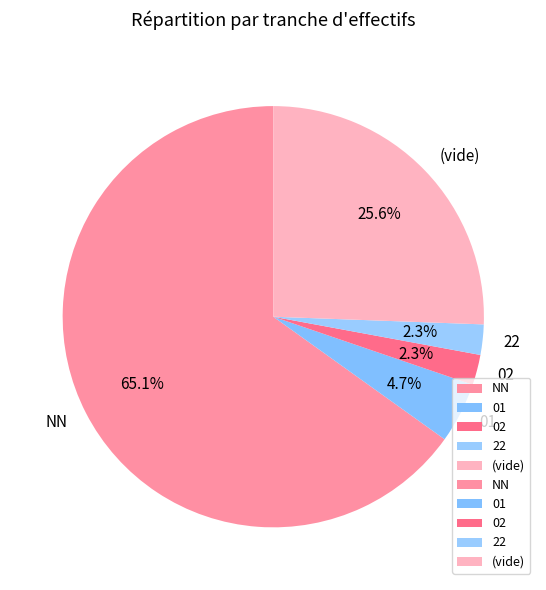

How much of the chart is everything except (vide)?

74.4%